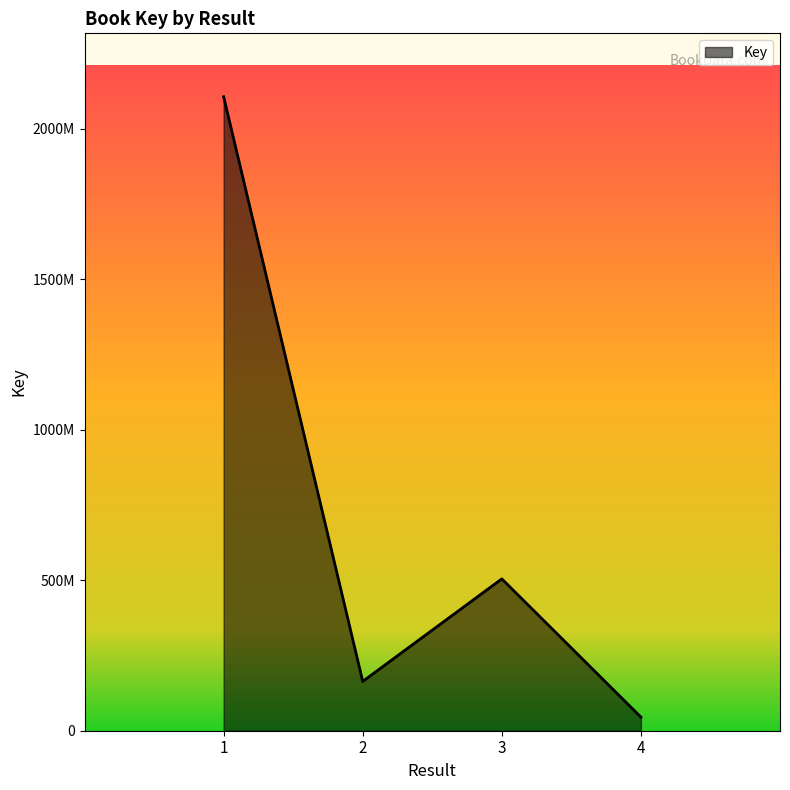

The chart shows a value of 163852835 at 2. True or false?

True